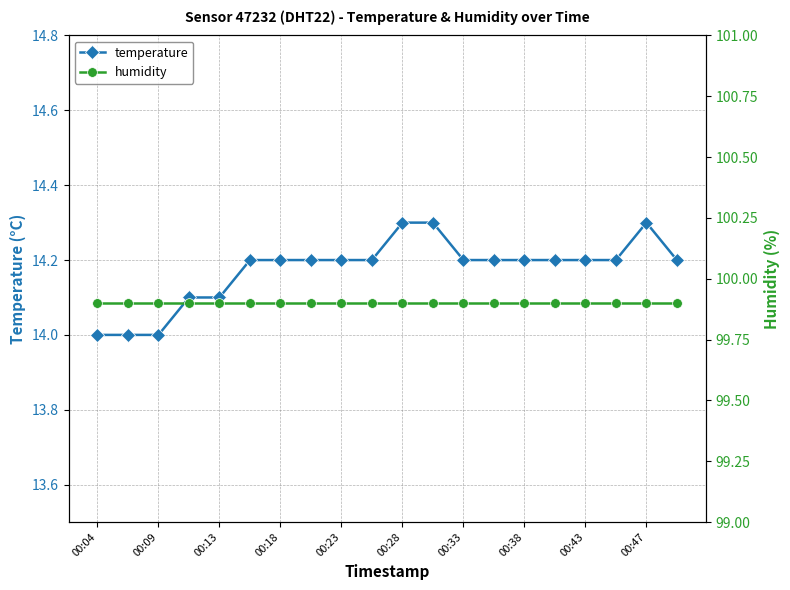

True or false: temperature has more than 0 interior local peaks.

True